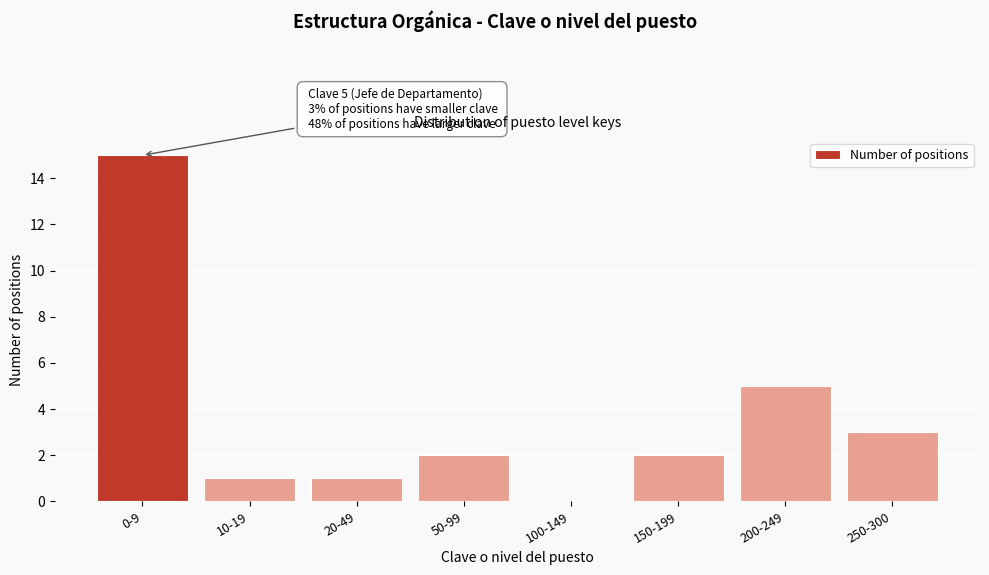

Reading left to right, transcribe all the data shown in this chart.

0-9=15	10-19=1	20-49=1	50-99=2	100-149=0	150-199=2	200-249=5	250-300=3